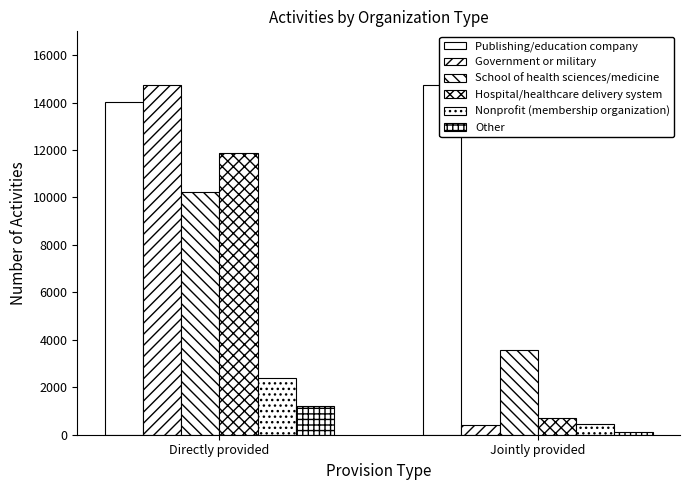

Is it true that School of health sciences/medicine equals 3581 at Jointly provided?

True